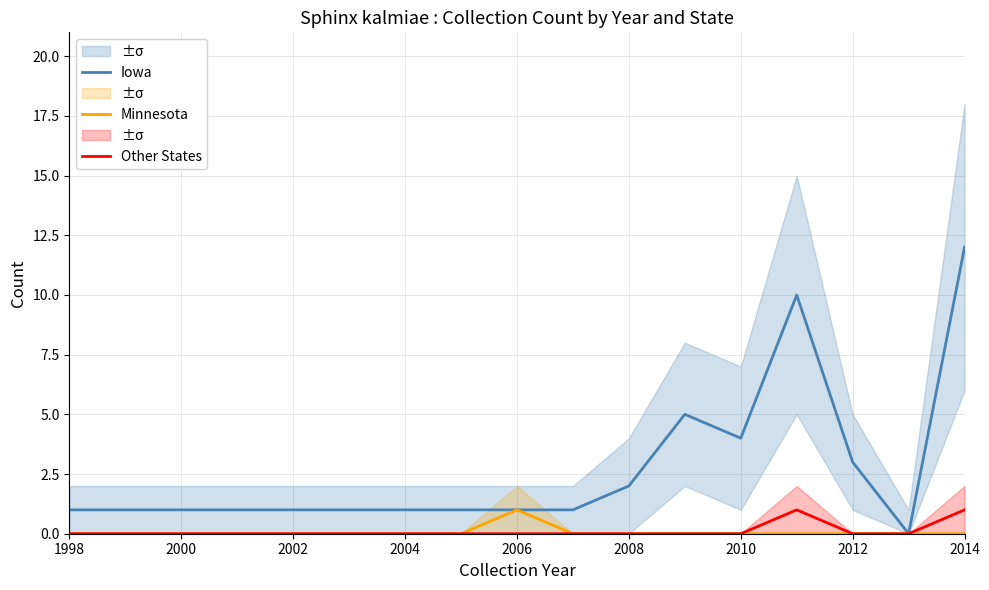

Rank the series at 2006 from lowest to highest value.

Other States, Iowa, Minnesota